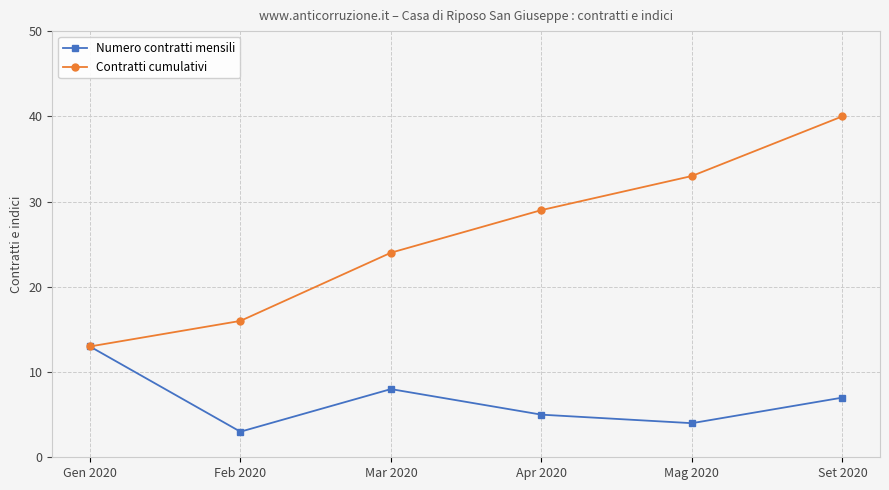

At which category is the sum across all series the highest?

Set 2020